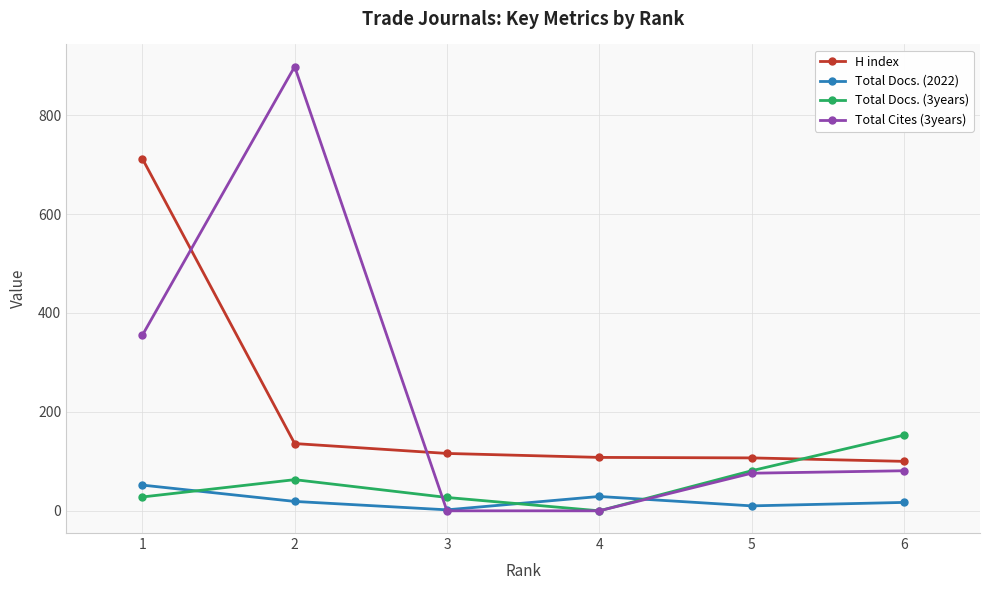

Where is the first local minimum for Total Docs. (2022)?

3